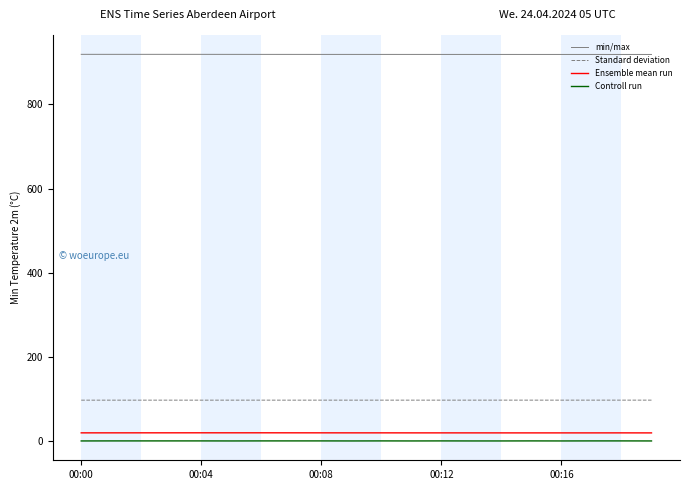

True or false: Ensemble mean run has more than 0 interior local peaks.

True